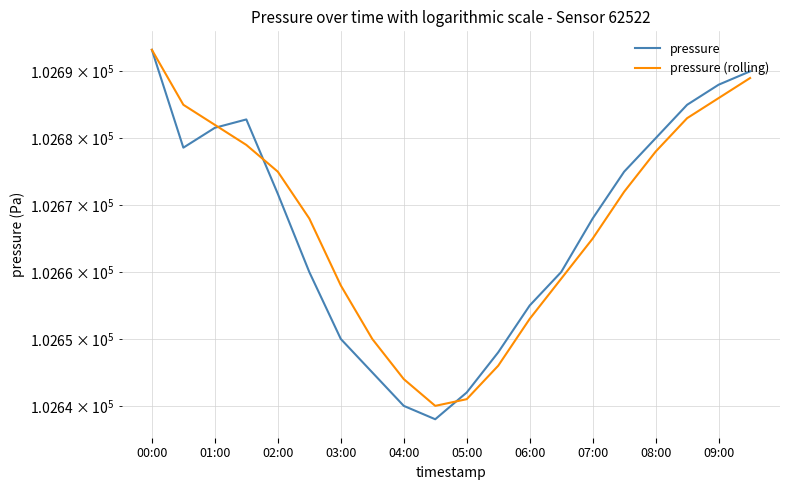

Which series has the largest total across all categories?

pressure (rolling)